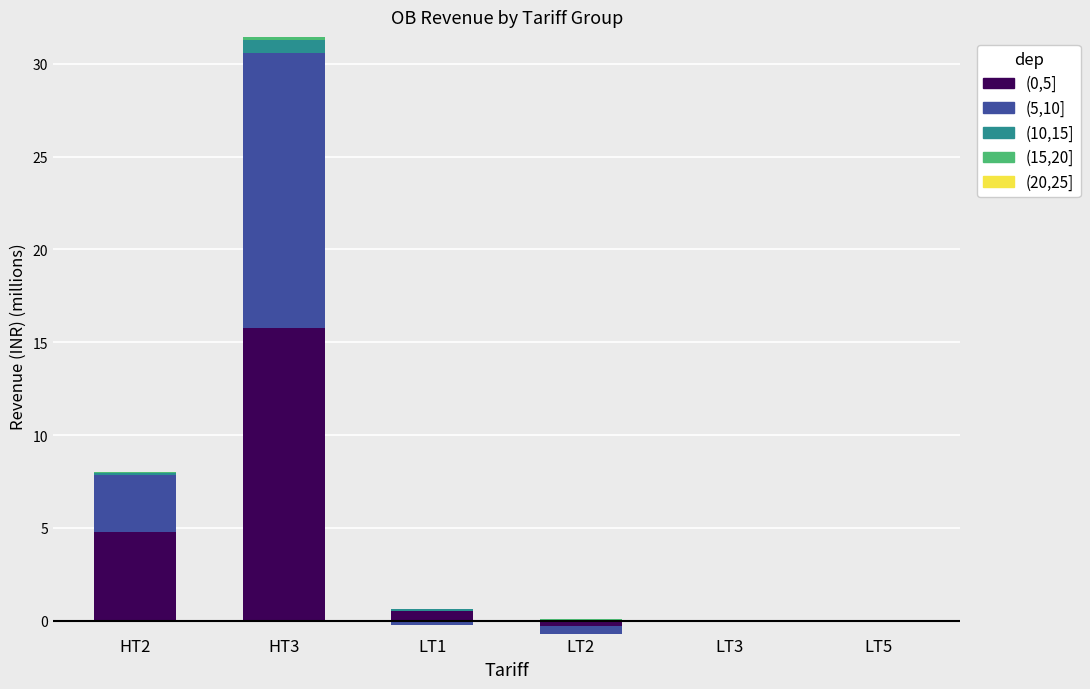

The value of (20,25] at LT3 is 0.0. True or false?

True